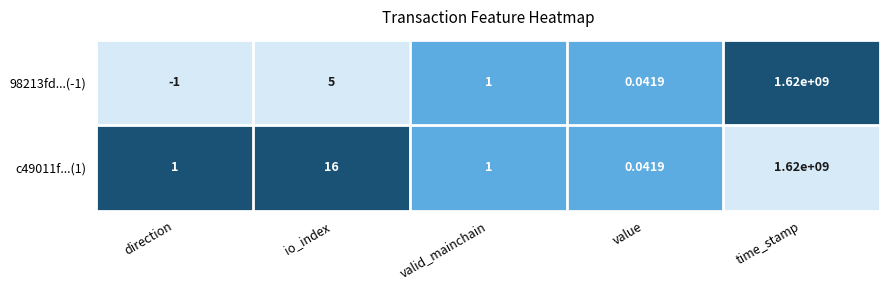

Which category has the lowest value across all series?

direction